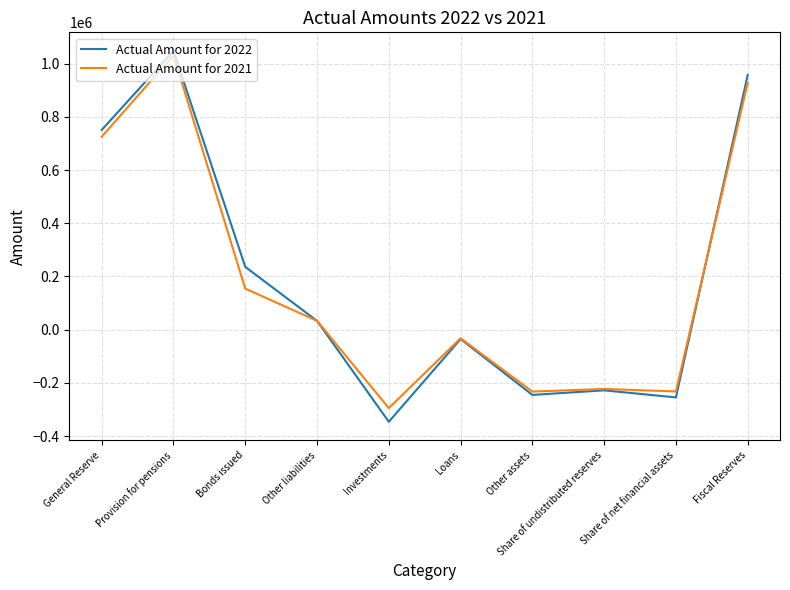

What is the minimum value shown in the chart?

-346404